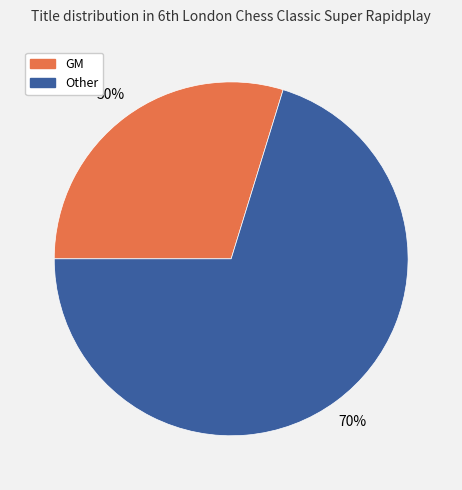

What is the majority slice?

Other